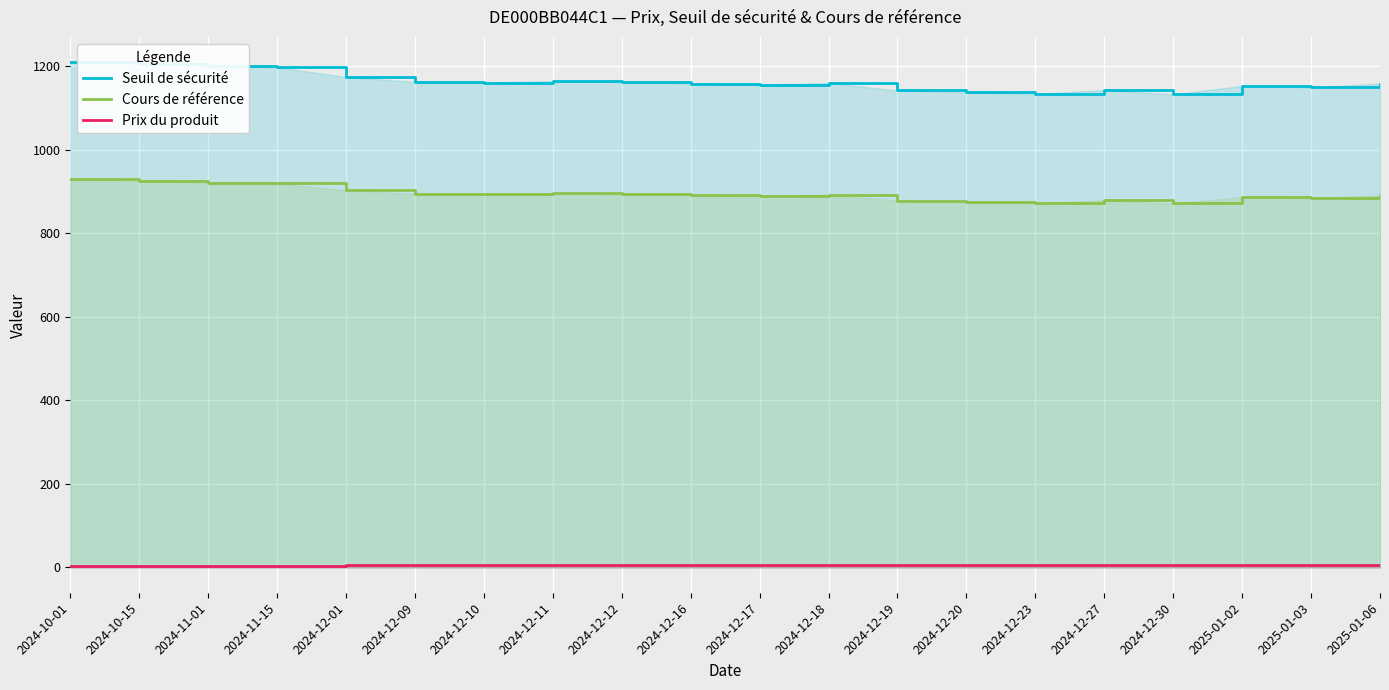

Reading right to left, list all the values displayed in this chart.

Seuil de sécurité: 2025-01-06=1159.0	2025-01-03=1150.0	2025-01-02=1153.3	2024-12-30=1133.3	2024-12-27=1143.6	2024-12-23=1133.9	2024-12-20=1138.1	2024-12-19=1142.5	2024-12-18=1160.5	2024-12-17=1156.6	2024-12-16=1158.9	2024-12-12=1162.7	2024-12-11=1165.0	2024-12-10=1161.4	2024-12-09=1163.1	2024-12-01=1175.0	2024-11-15=1198.0	2024-11-01=1200.0	2024-10-15=1205.0	2024-10-01=1210.0
Cours de référence: 2025-01-06=891.6	2025-01-03=884.6	2025-01-02=887.2	2024-12-30=871.8	2024-12-27=879.7	2024-12-23=872.2	2024-12-20=875.4	2024-12-19=878.8	2024-12-18=892.7	2024-12-17=889.7	2024-12-16=891.5	2024-12-12=894.4	2024-12-11=896.1	2024-12-10=893.4	2024-12-09=894.7	2024-12-01=903.0	2024-11-15=920.0	2024-11-01=922.0	2024-10-15=926.0	2024-10-01=930.0
Prix du produit: 2025-01-06=5.2	2025-01-03=5.3	2025-01-02=5.2	2024-12-30=5.5	2024-12-27=5.4	2024-12-23=5.5	2024-12-20=5.5	2024-12-19=5.4	2024-12-18=5.2	2024-12-17=5.2	2024-12-16=5.2	2024-12-12=5.1	2024-12-11=5.1	2024-12-10=5.2	2024-12-09=5.1	2024-12-01=4.9	2024-11-15=4.6	2024-11-01=4.6	2024-10-15=4.5	2024-10-01=4.5